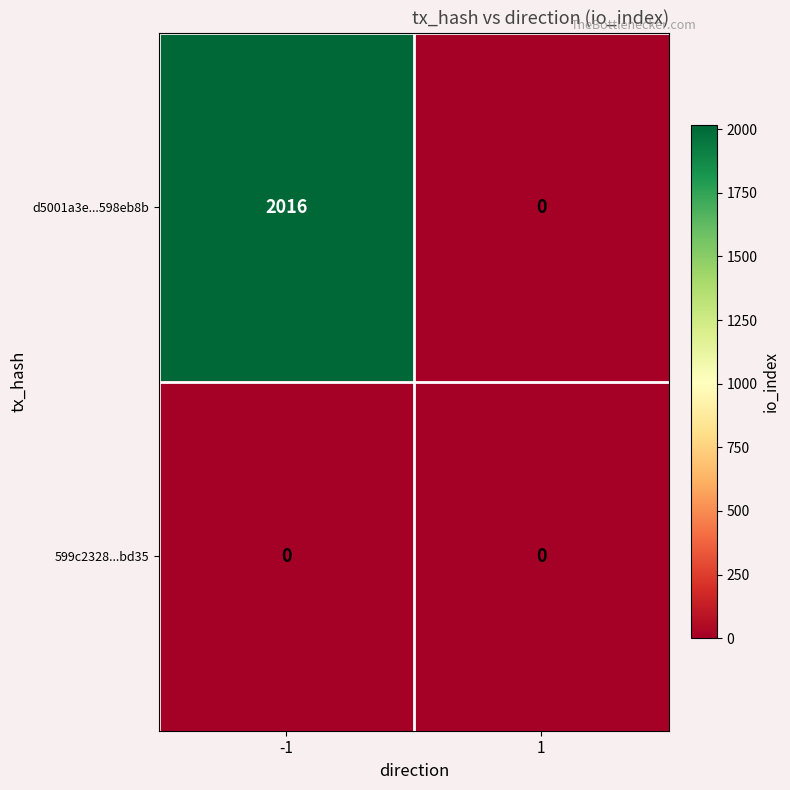

Reading right to left, extract all data points from this chart.

d5001a3e...598eb8b: 0	2016
599c2328...bd35: 0	0